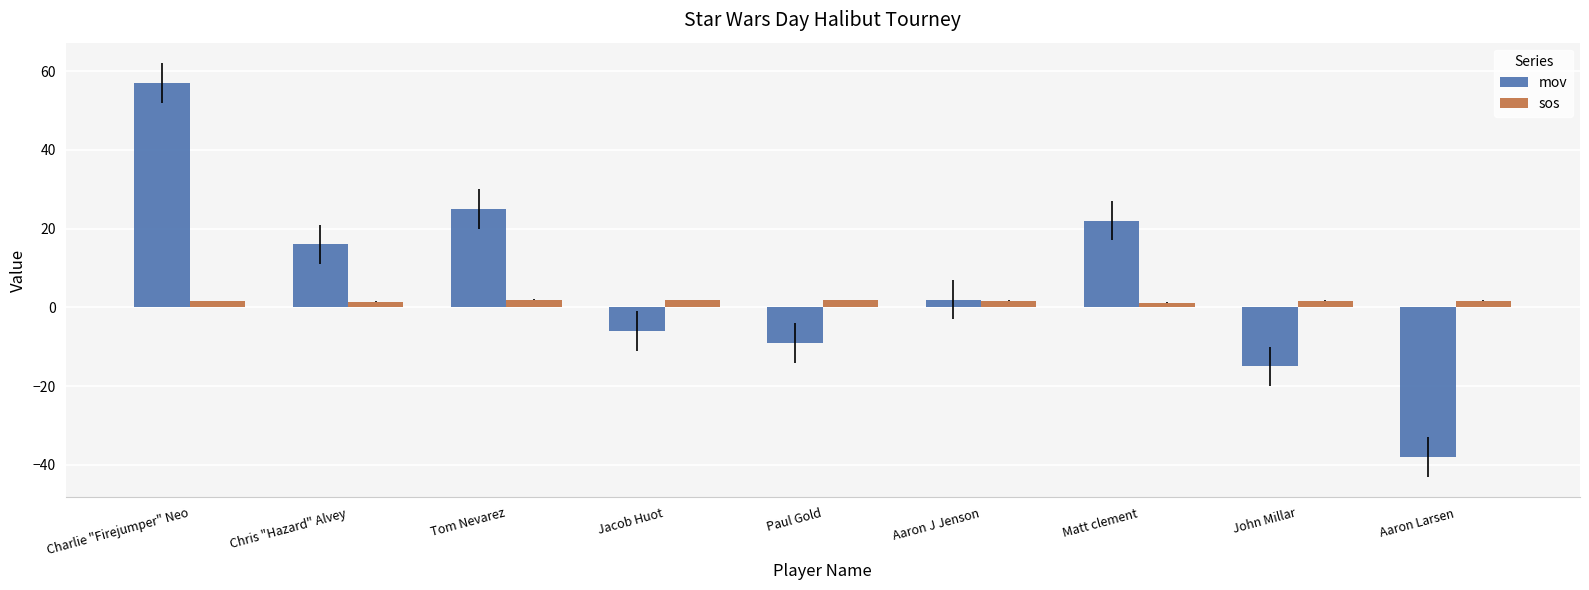

At which category is the sum across all series the highest?

Charlie "Firejumper" Neo